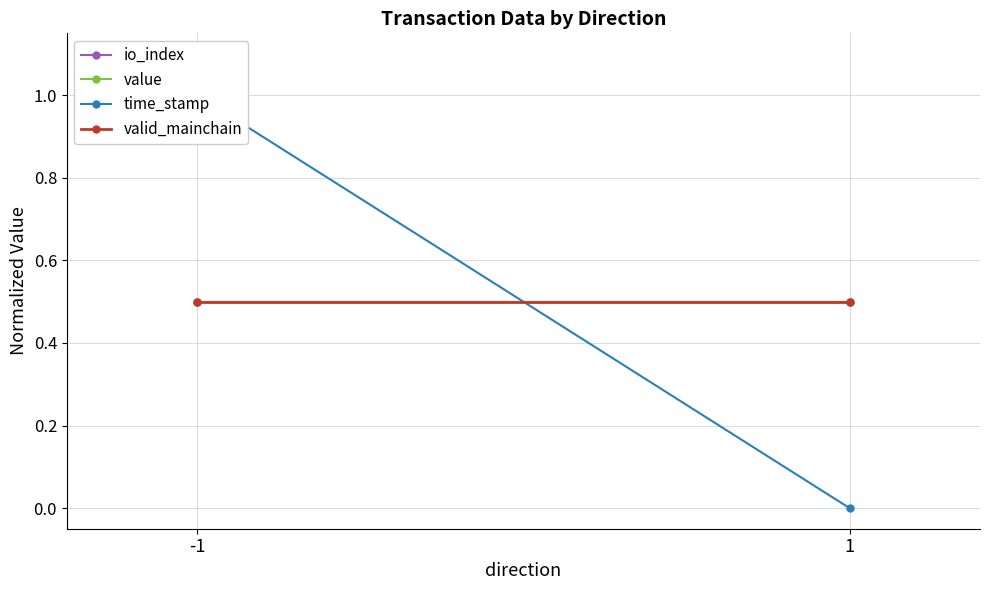

The time_stamp series shows 0.3 at 1. True or false?

False